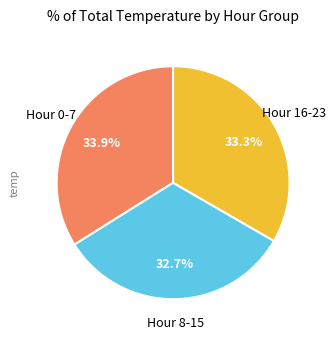

Is there a majority slice in this chart?

No